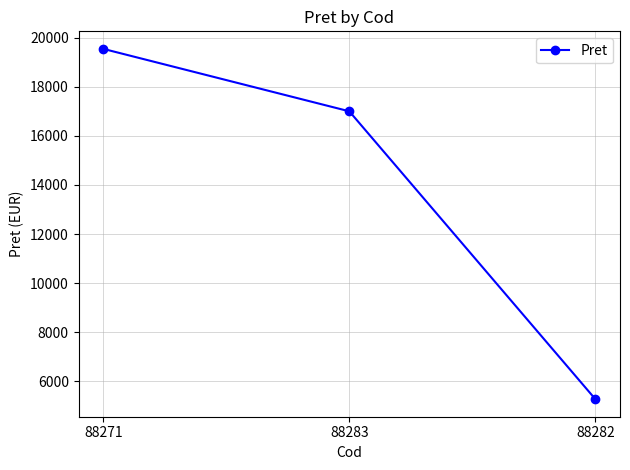

What is the value of the 1st point from the left?

19551.5